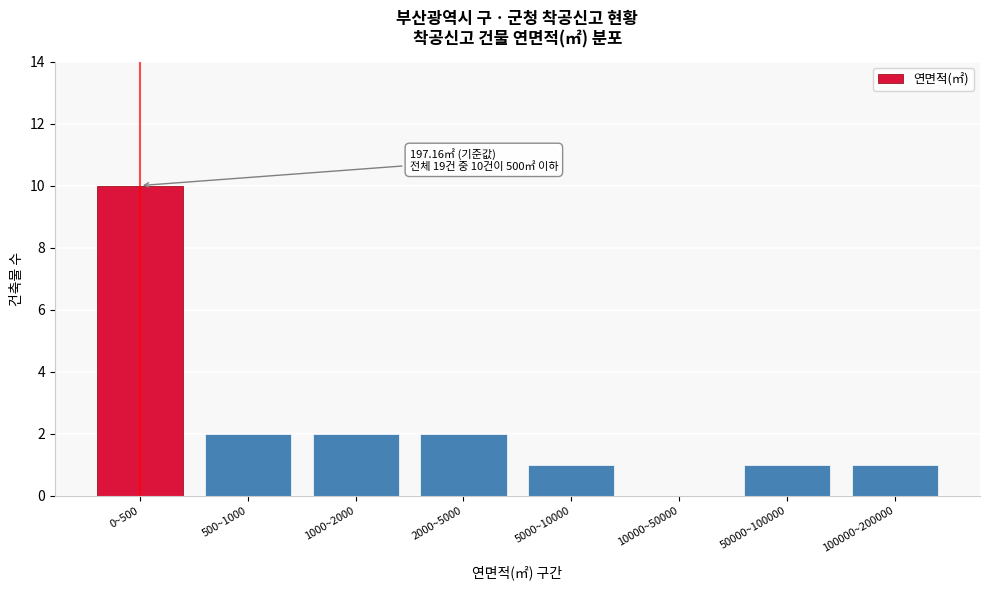

Reading left to right, transcribe all the data shown in this chart.

0~500=10	500~1000=2	1000~2000=2	2000~5000=2	5000~10000=1	10000~50000=0	50000~100000=1	100000~200000=1